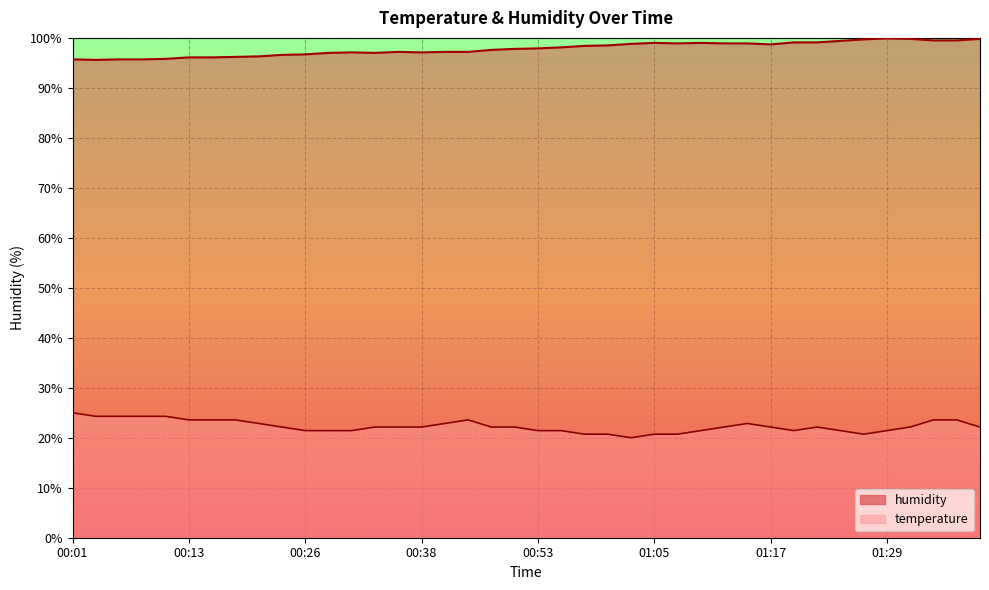

True or false: temperature and humidity cross at least once.

False